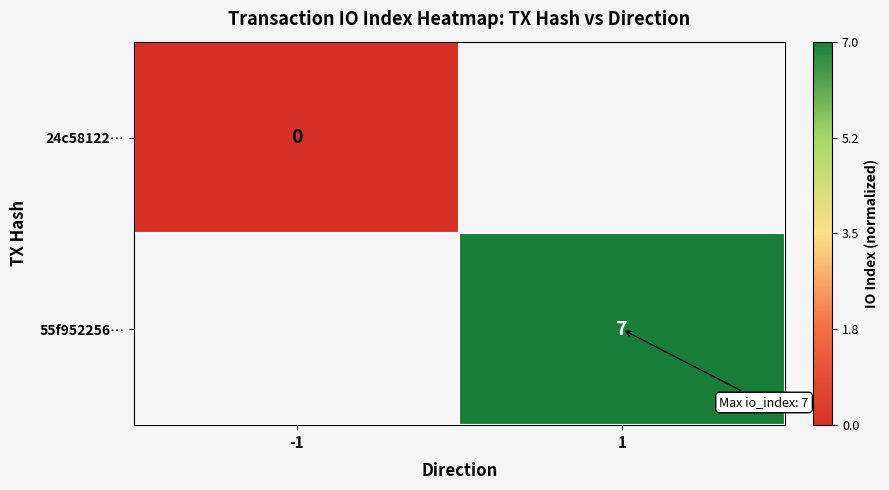

Rank the series at 1 from lowest to highest value.

24c58122…, 55f952256…